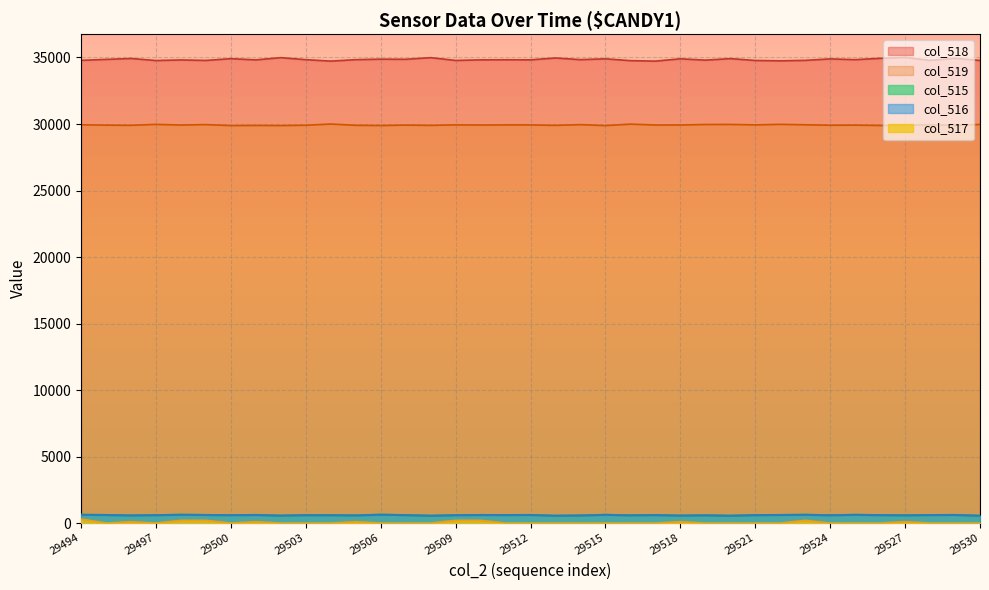

Which category has the highest value in the col_515 series?

29506